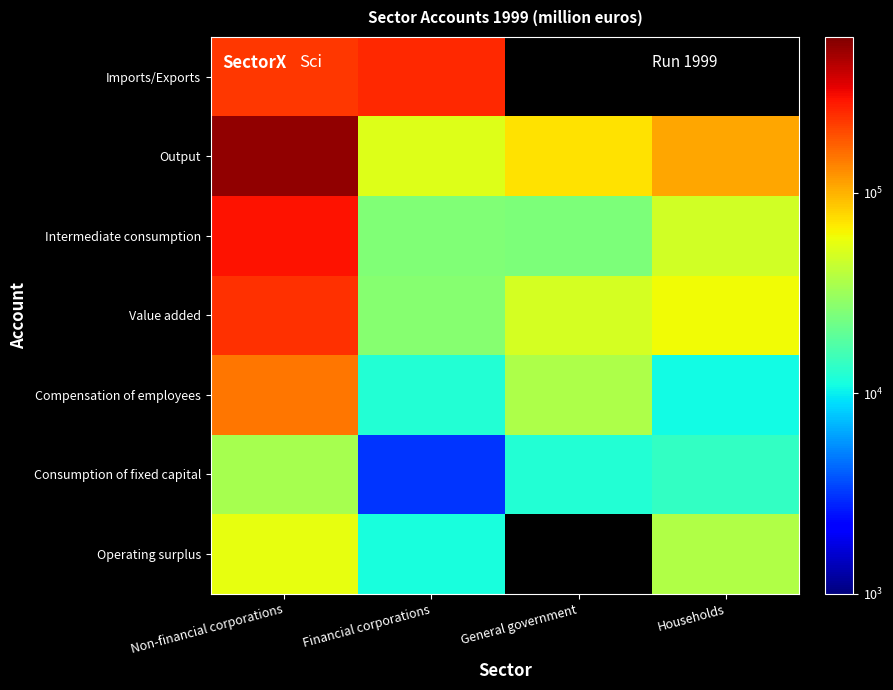

Which series has the largest total across all categories?

Output